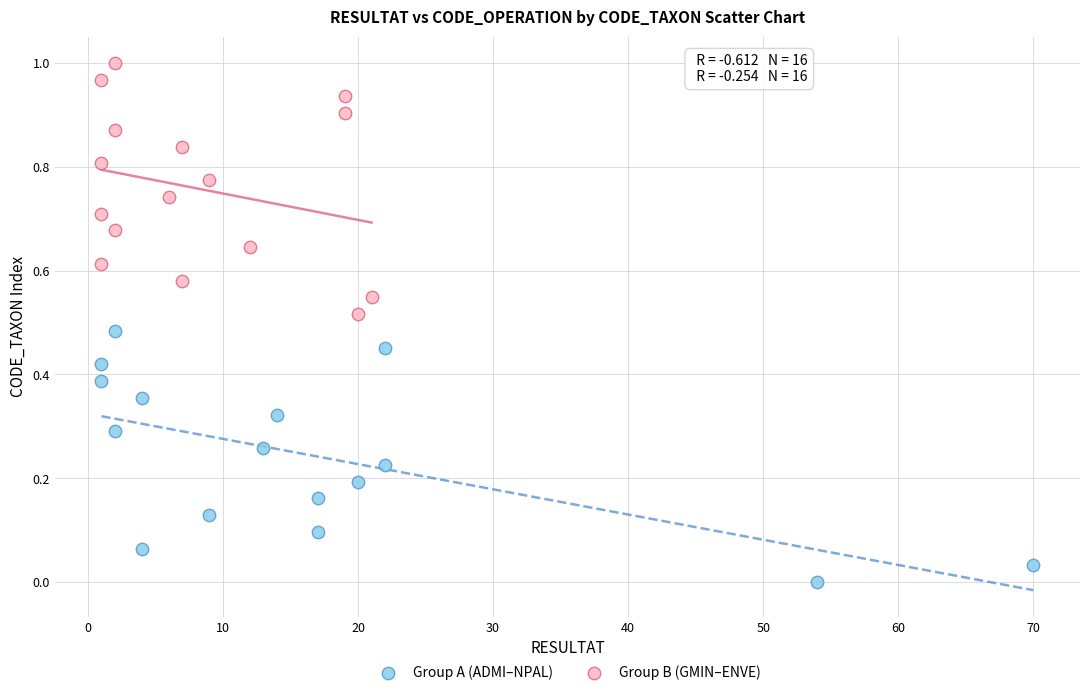

Which series reaches the maximum Y coordinate?

Group B (GMIN–ENVE)